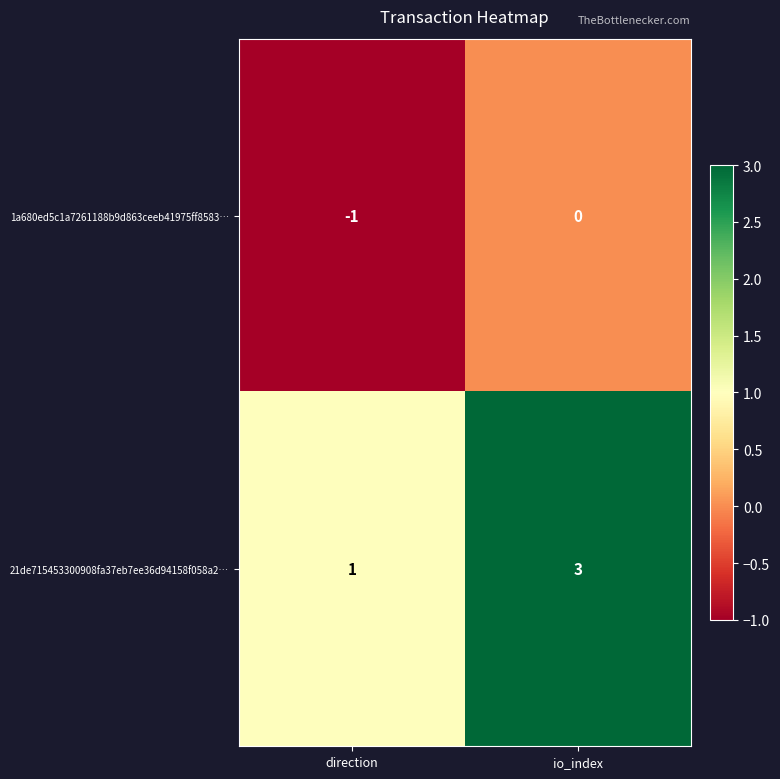

Reading right to left, what are all the values shown in this chart?

1a680ed5c1a7261188b9d863ceeb41975ff8583…: io_index=0	direction=-1
21de715453300908fa37eb7ee36d94158f058a2…: io_index=3	direction=1